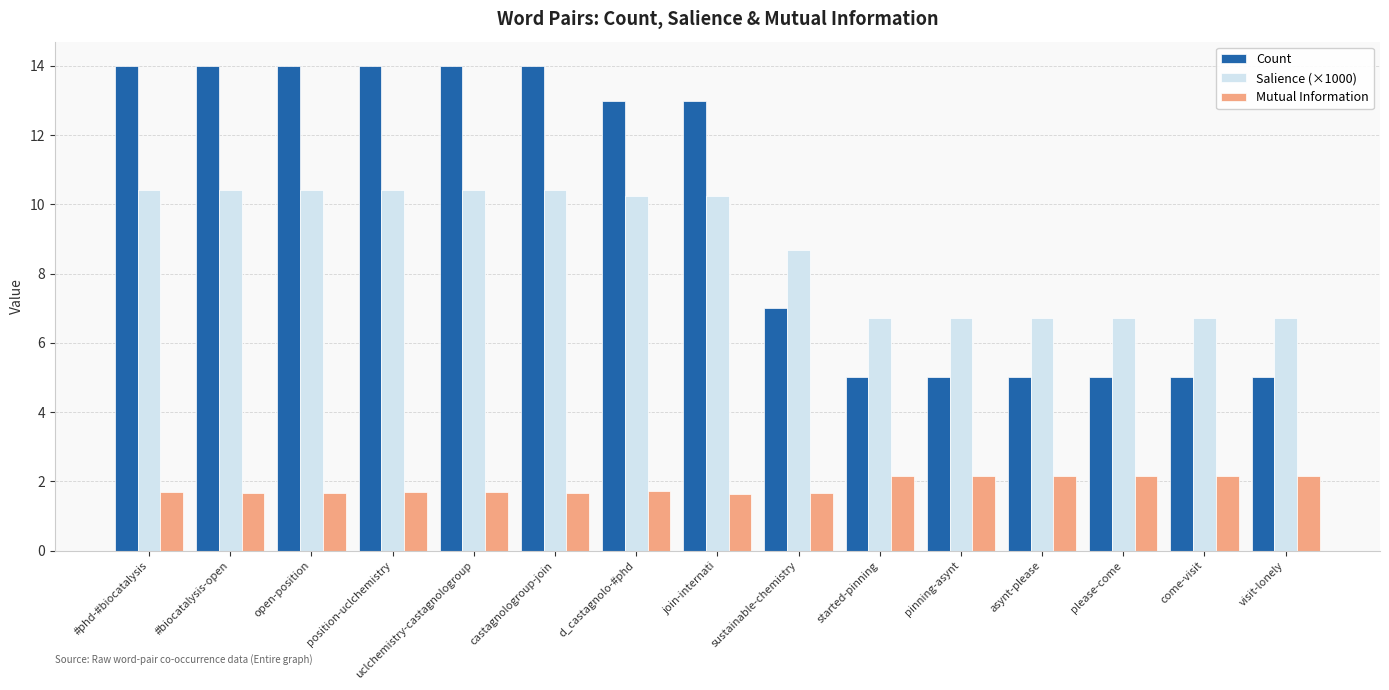

What is the sum of the Mutual Information values at started-pinning and position-uclchemistry?

3.8